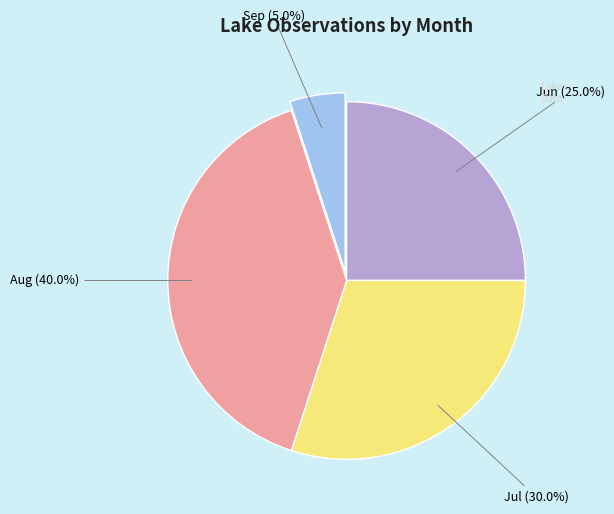

Is there a majority slice in this chart?

No